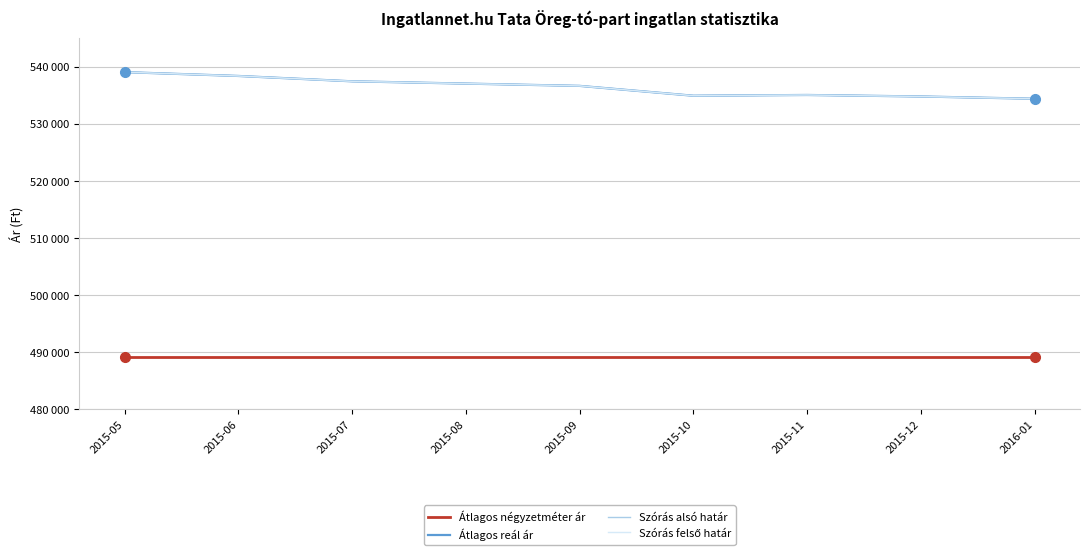

Does the chart have visible grid lines?

Yes